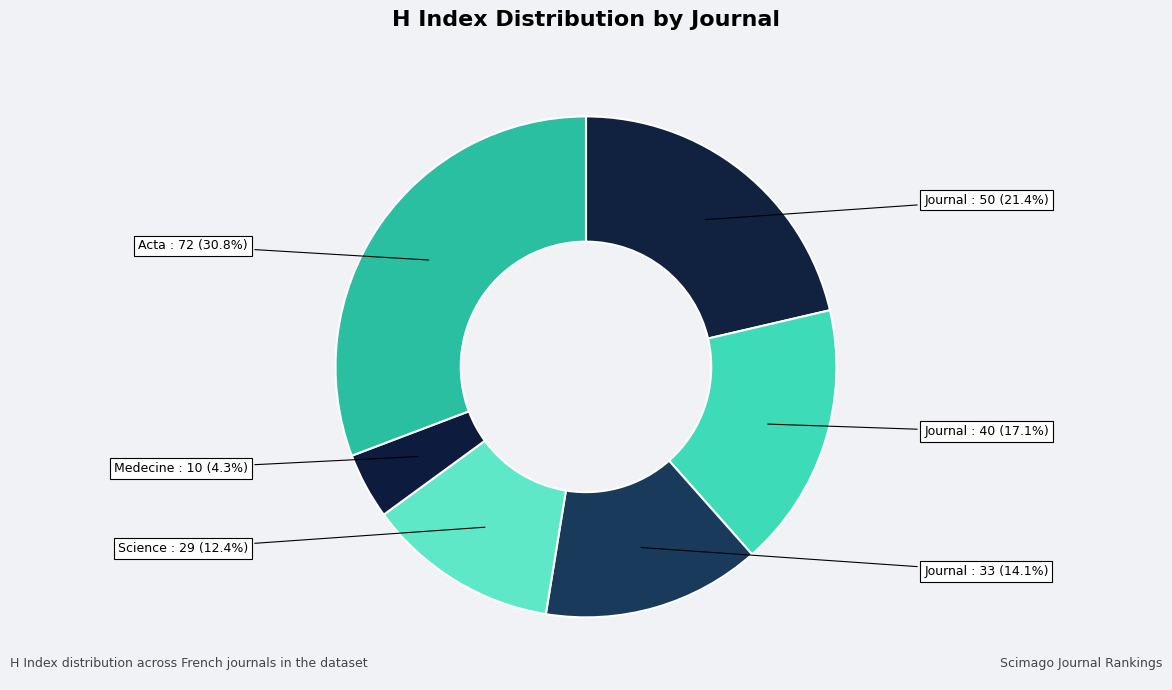

How many slices are in this pie chart?

6